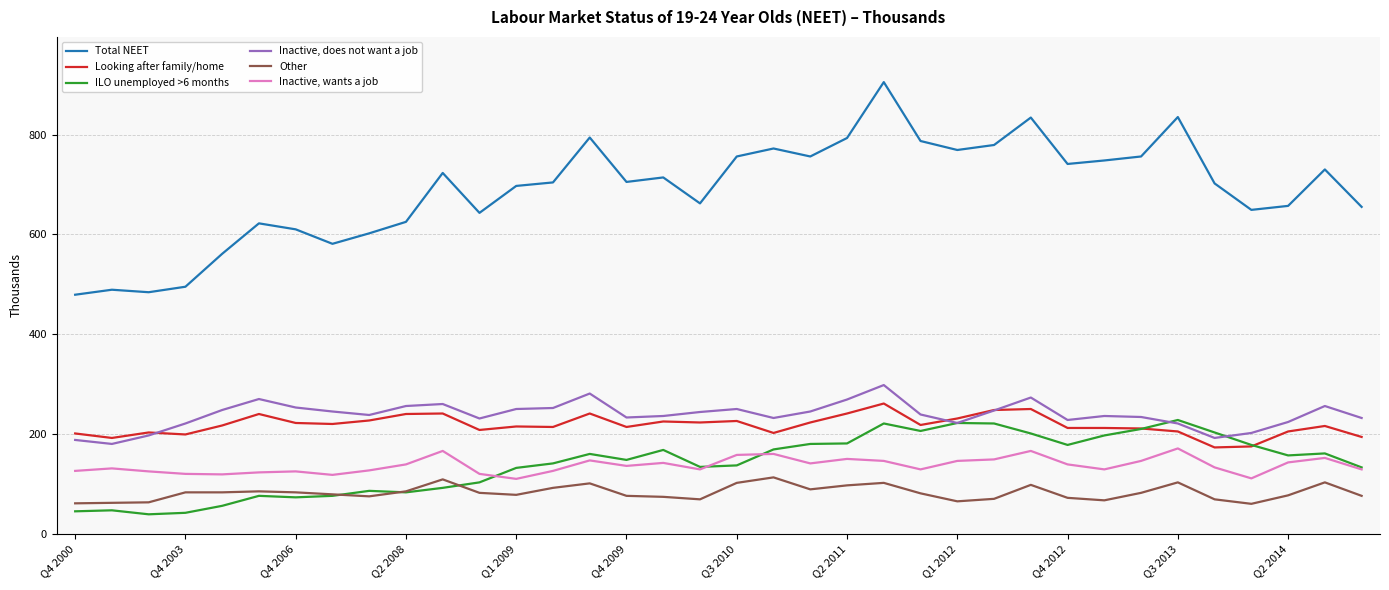

True or false: Total NEET and Inactive, wants a job intersect in this chart.

False